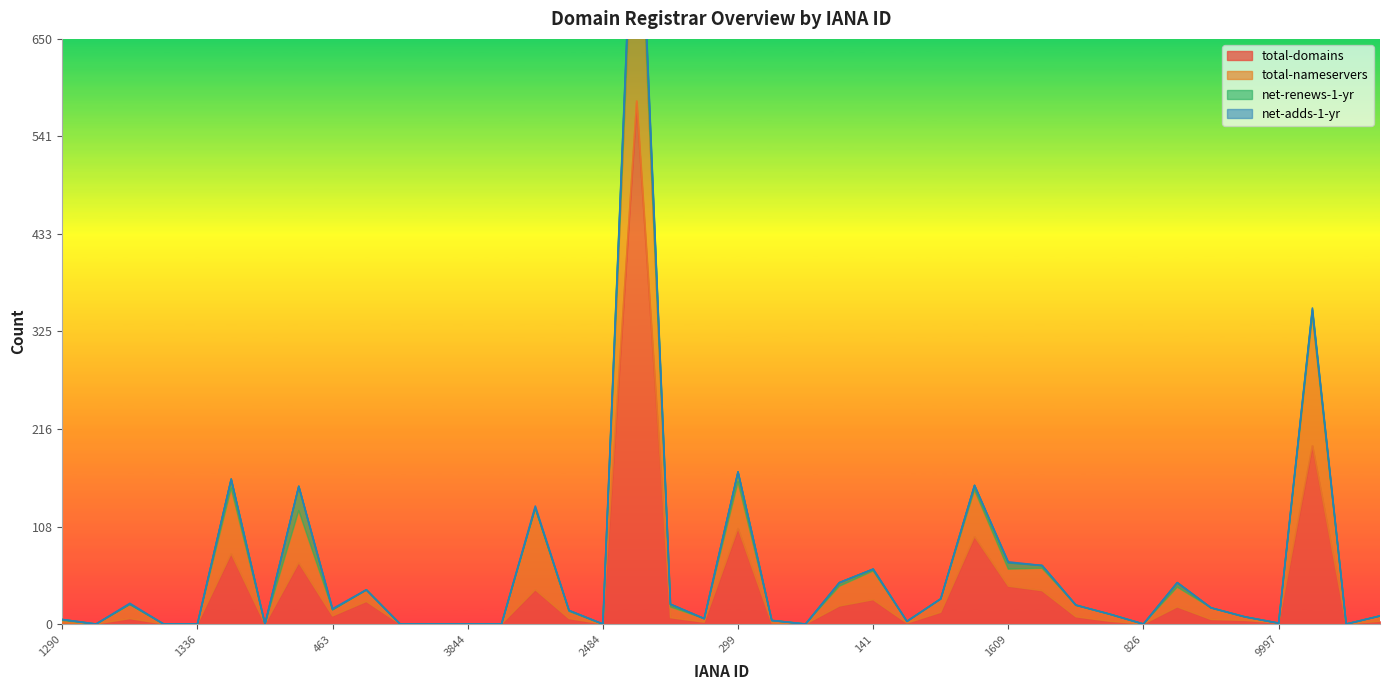

The value of total-nameservers at 1390 is 243. True or false?

False